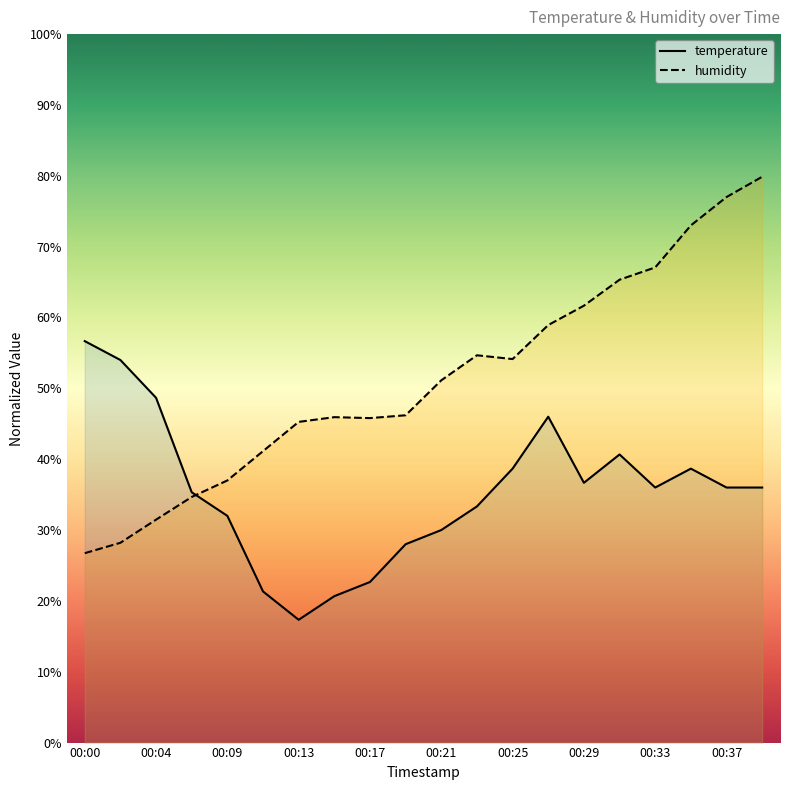

The temperature series shows 15.7 at 00:33. True or false?

False